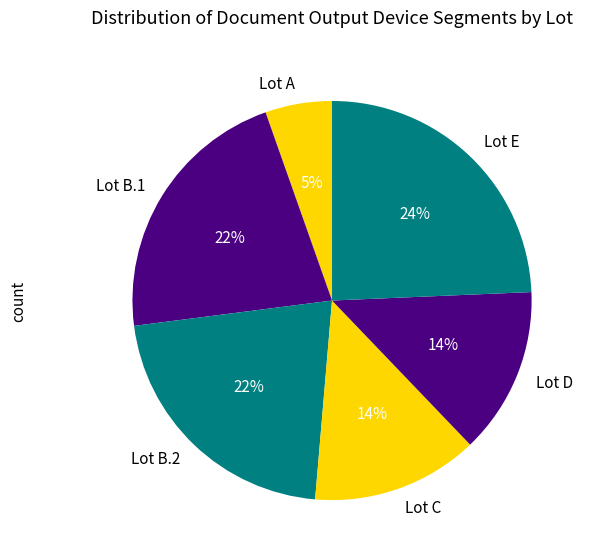

Count the number of slices in the pie.

6